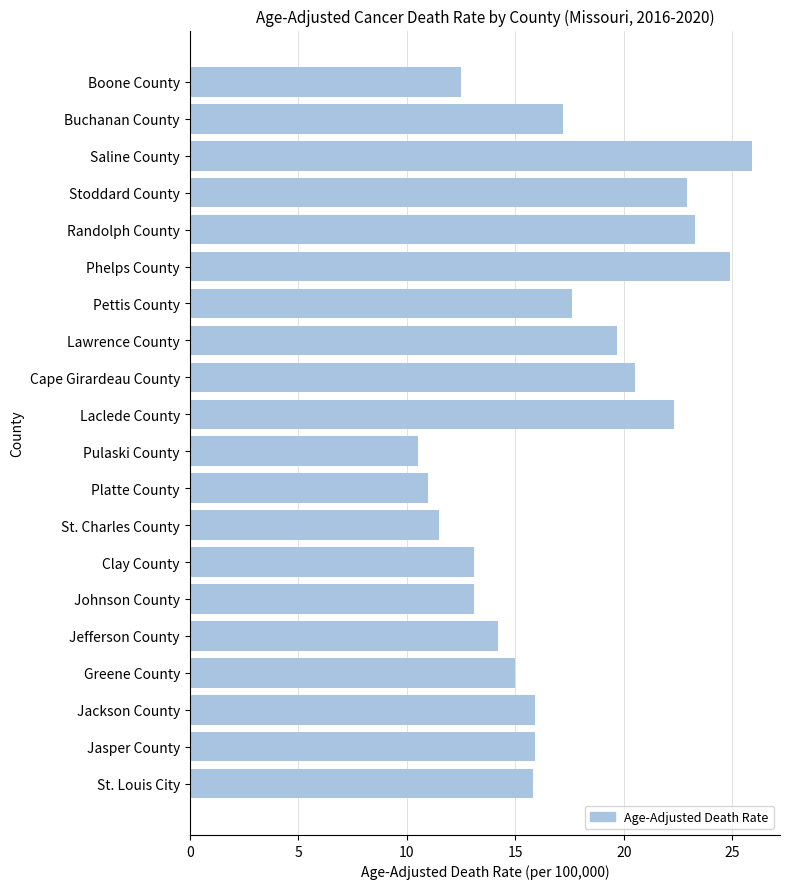

What is the change in value from Greene County to St. Charles County?

-3.5